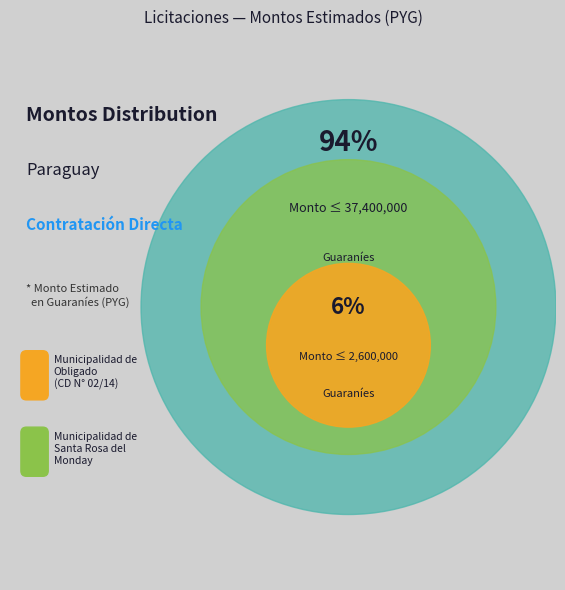

What is the ratio of the value at 268256-adquisicion-cubiertas to the value at 267979-cd-n-02-14-adquisicion-cubiertas?

14.4